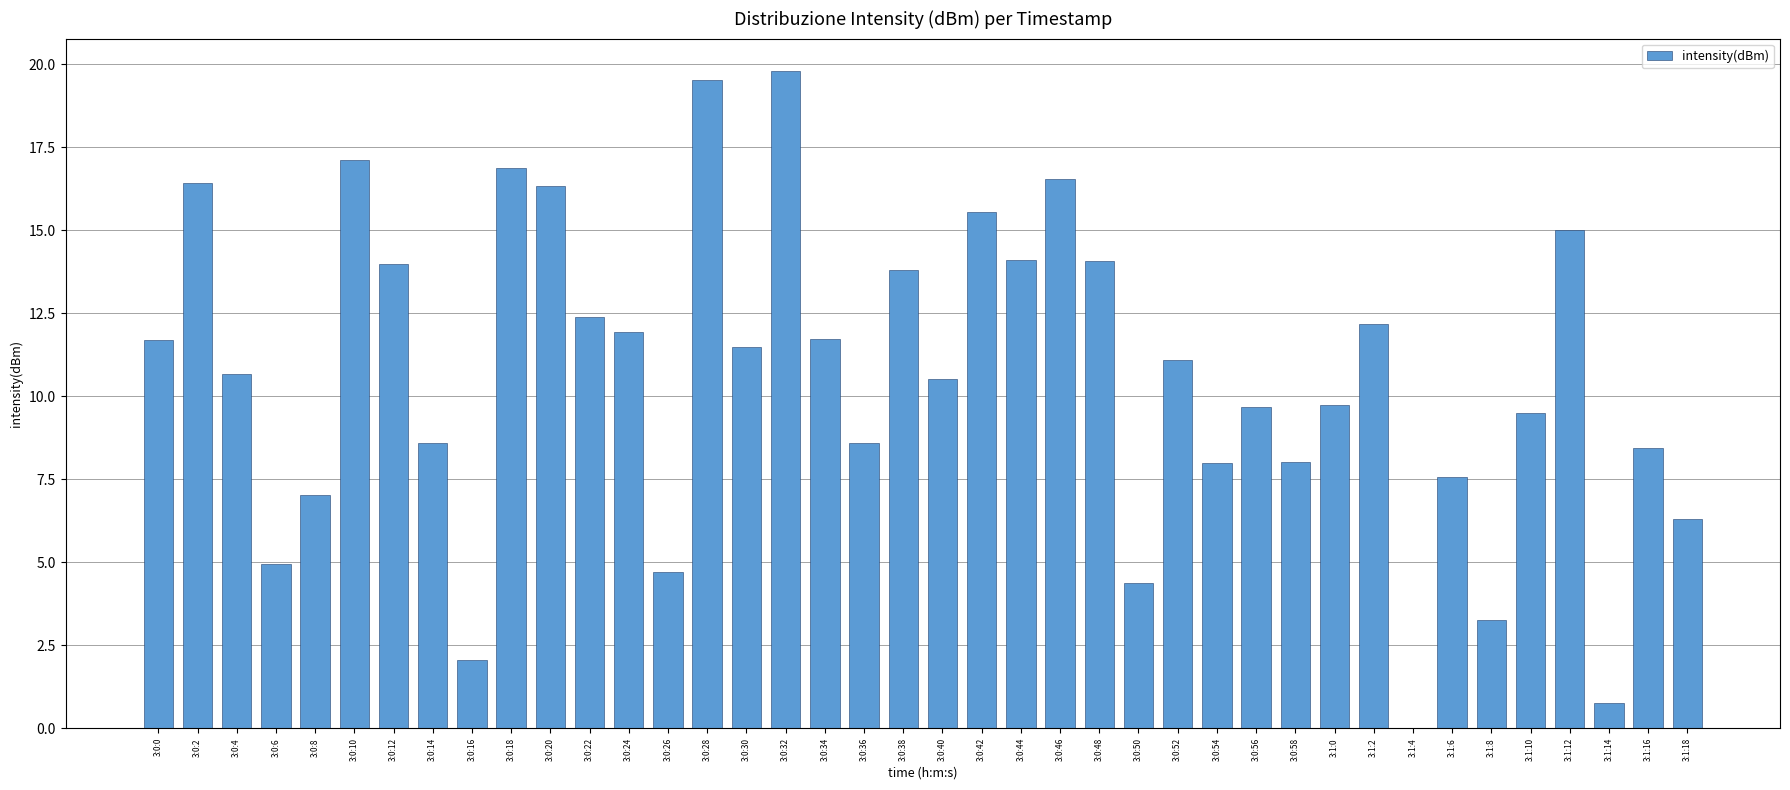

What is the sum of the values at 3:0:8 and 3:0:52?

18.1